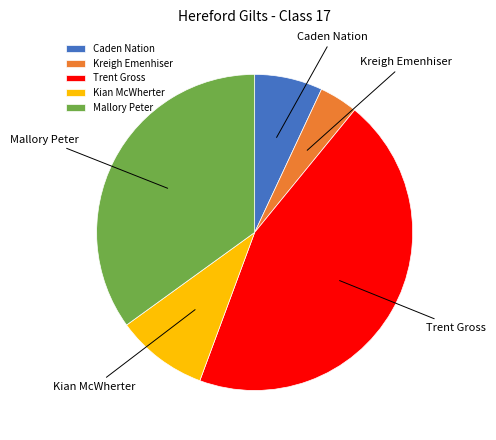

Between Mallory Peter and Caden Nation, which is larger?

Mallory Peter